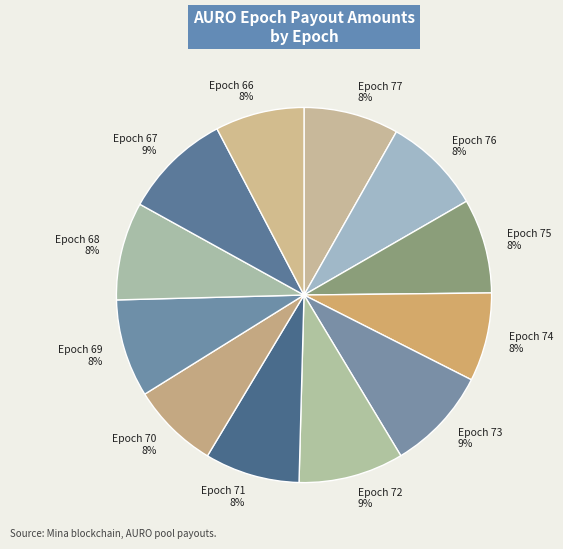

What is the ratio of the value at Epoch 74 8% to the value at Epoch 73 9%?

0.9